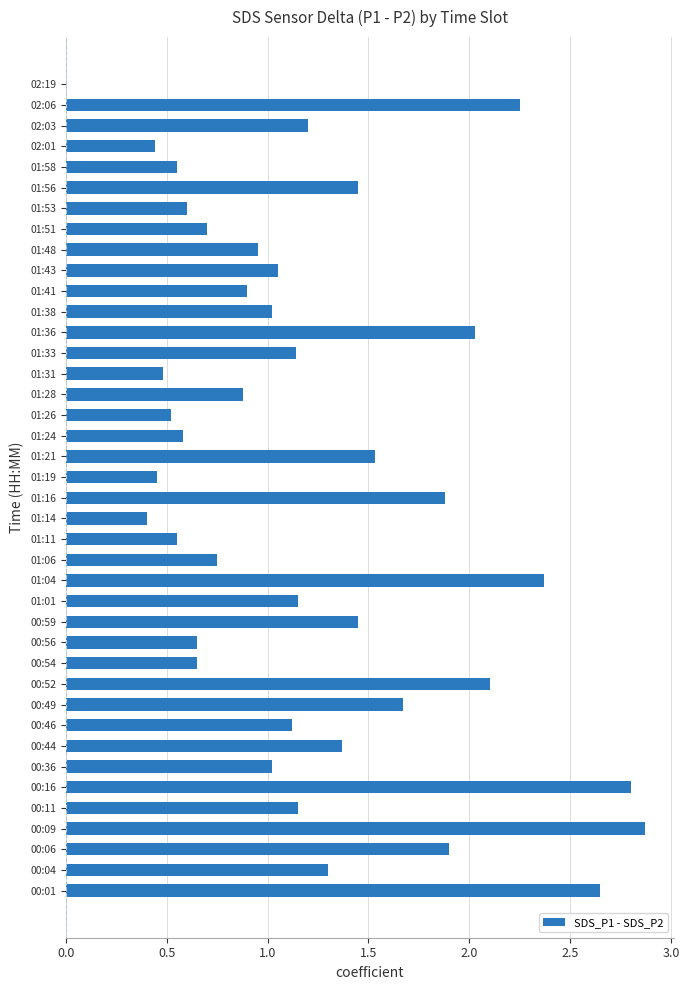

What is the sum of all values?

48.5